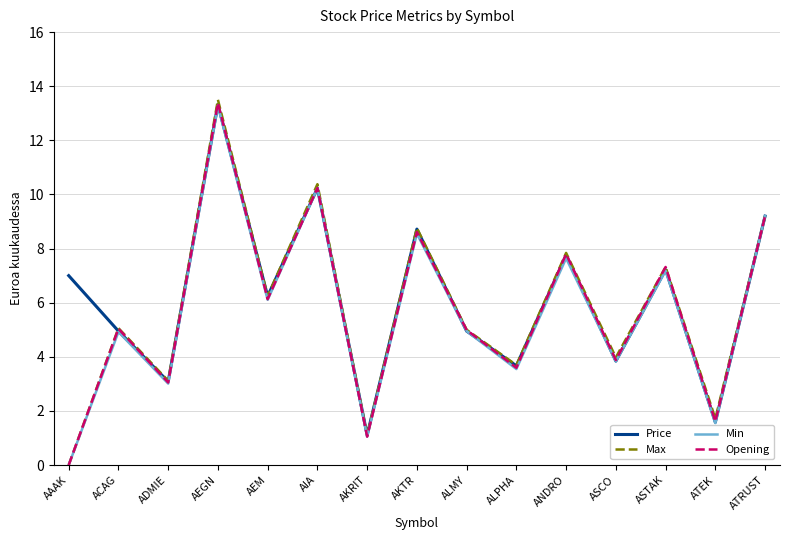

In Min, how many points are lower than both neighbors (excluding endpoints)?

6